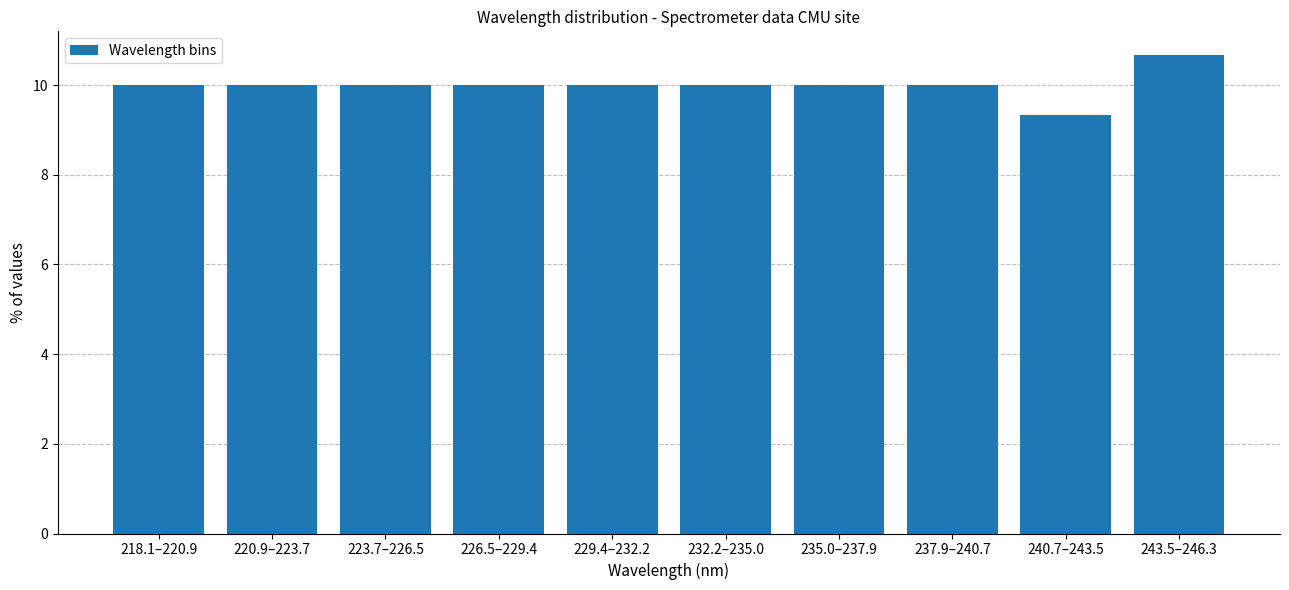

Reading left to right, transcribe all the data shown in this chart.

218.1–220.9=10.0	220.9–223.7=10.0	223.7–226.5=10.0	226.5–229.4=10.0	229.4–232.2=10.0	232.2–235.0=10.0	235.0–237.9=10.0	237.9–240.7=10.0	240.7–243.5=9.3	243.5–246.3=10.7